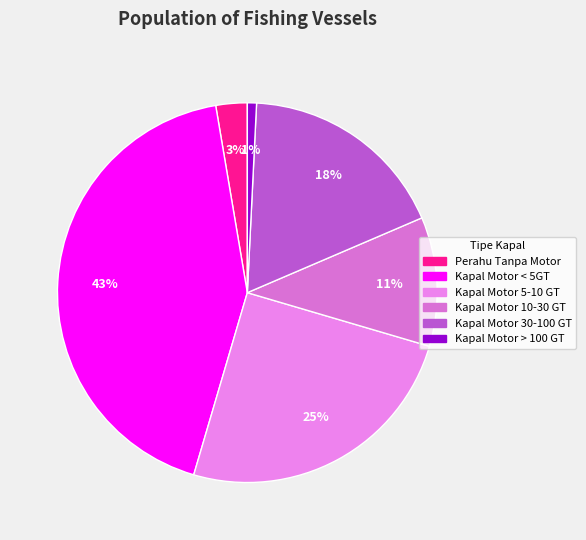

How many slices are in this pie chart?

6